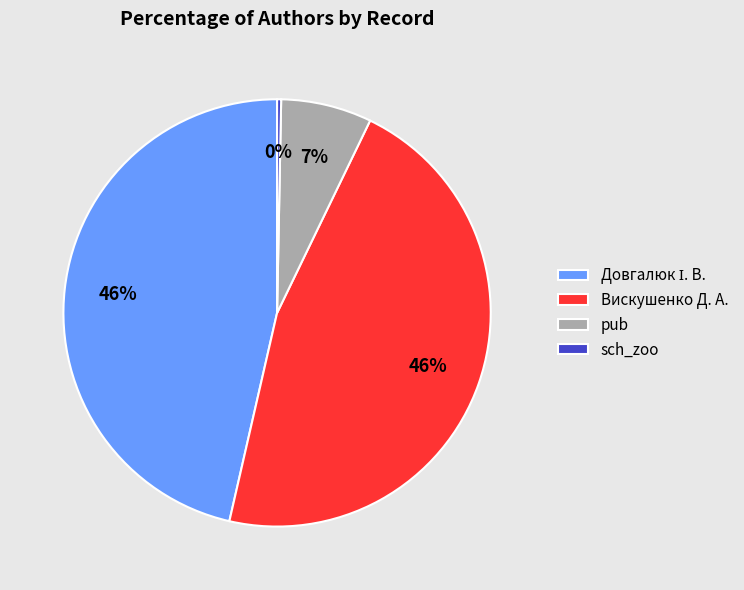

True or false: pub accounts for 13% of the total.

False